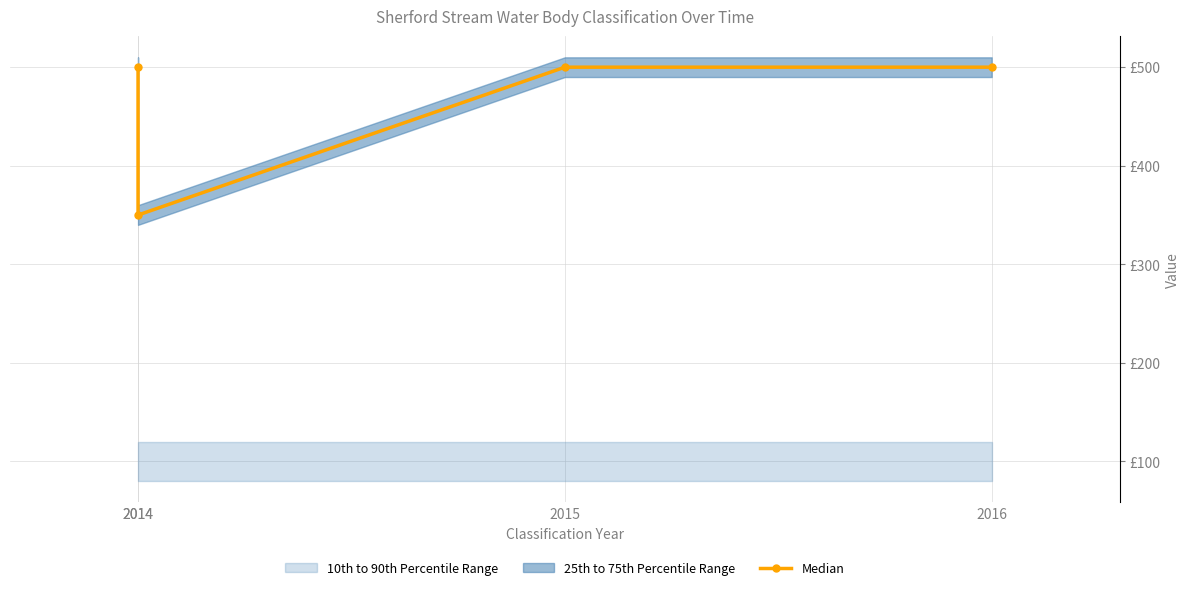

What is the ratio of the value at 2014 to the value at 2014?

0.7